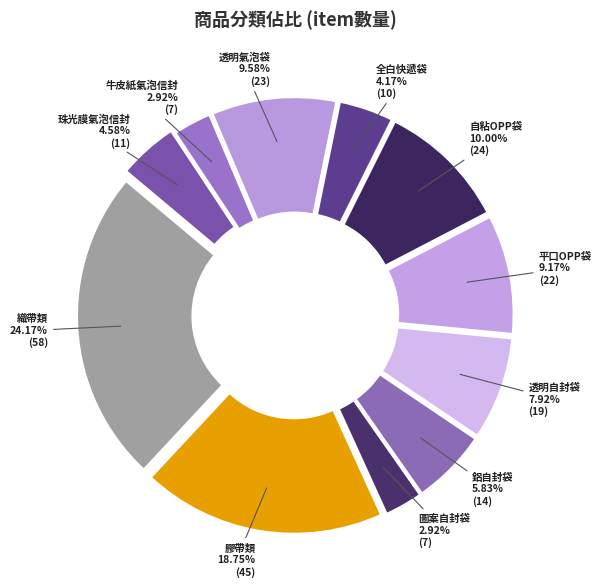

Which has a higher value, 圖案自封袋 or 透明氣泡袋?

透明氣泡袋